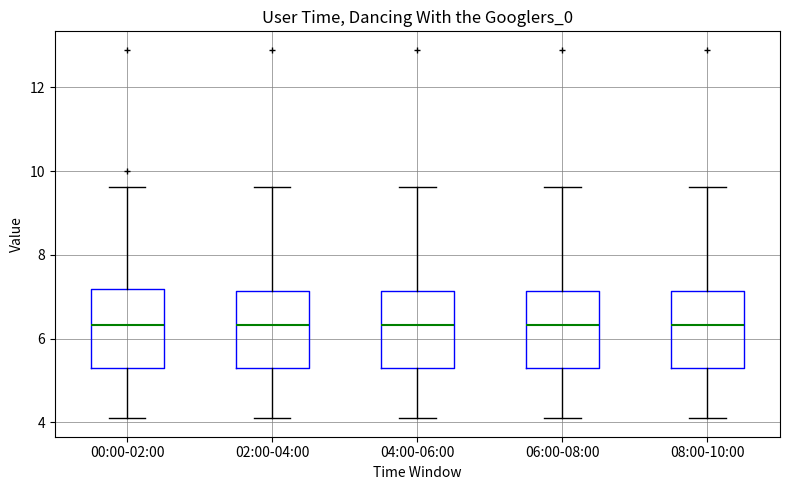

Reading left to right, read every box against the y-axis: the position of its median line, the range the box covers, and the ends of its whiskers. The values are not printed on the chart, so give them approximately, as read against the axis.

00:00-02:00: median 6.4, box 5.4 to 7.2, whiskers 4.2 to 9.6
02:00-04:00: median 6.4, box 5.4 to 7.2, whiskers 4.2 to 9.6
04:00-06:00: median 6.4, box 5.4 to 7.2, whiskers 4.2 to 9.6
06:00-08:00: median 6.4, box 5.4 to 7.2, whiskers 4.2 to 9.6
08:00-10:00: median 6.4, box 5.4 to 7.2, whiskers 4.2 to 9.6